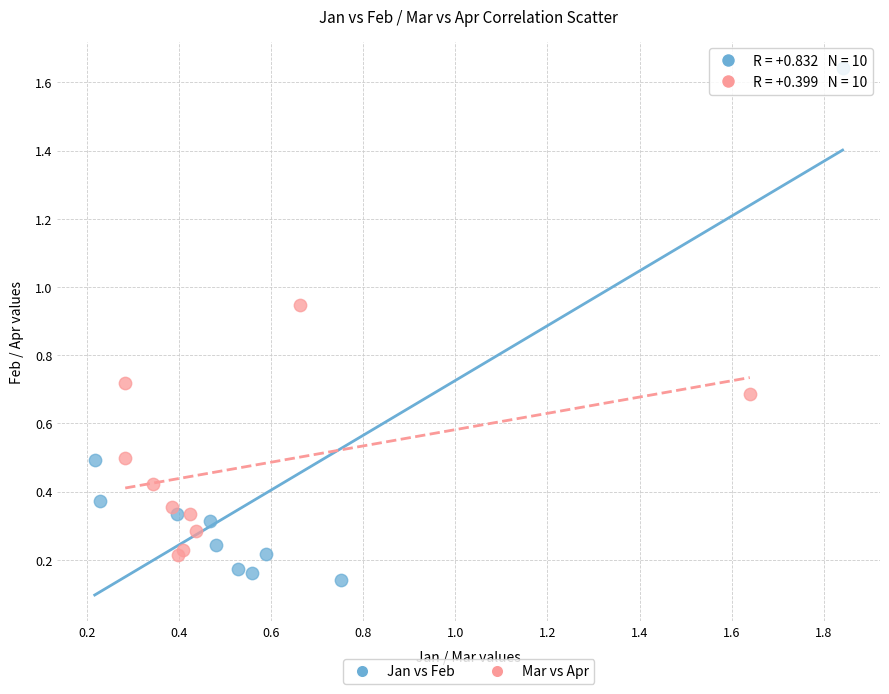

Which series has the widest spread of Y values?

Jan vs Feb